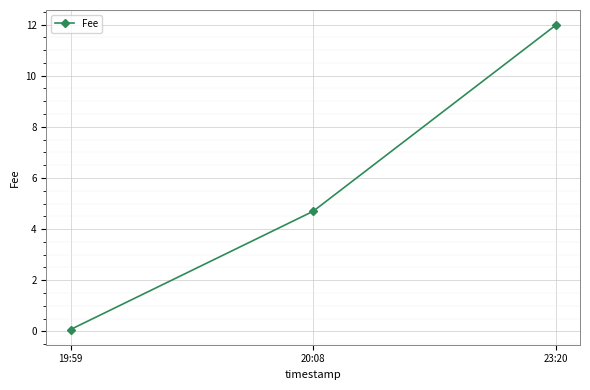

How many lines are shown in the chart?

1